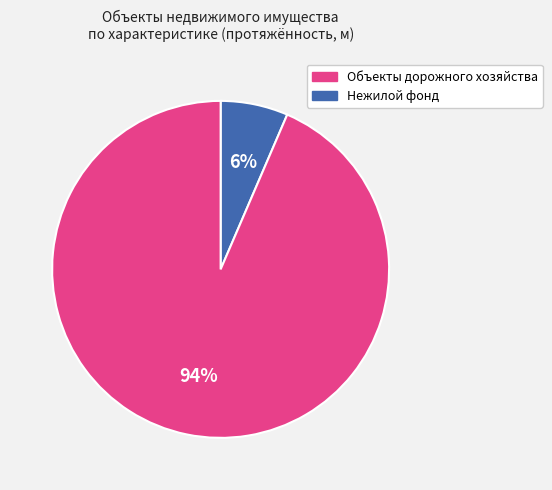

To the nearest percent, what is the average slice percentage?

50%